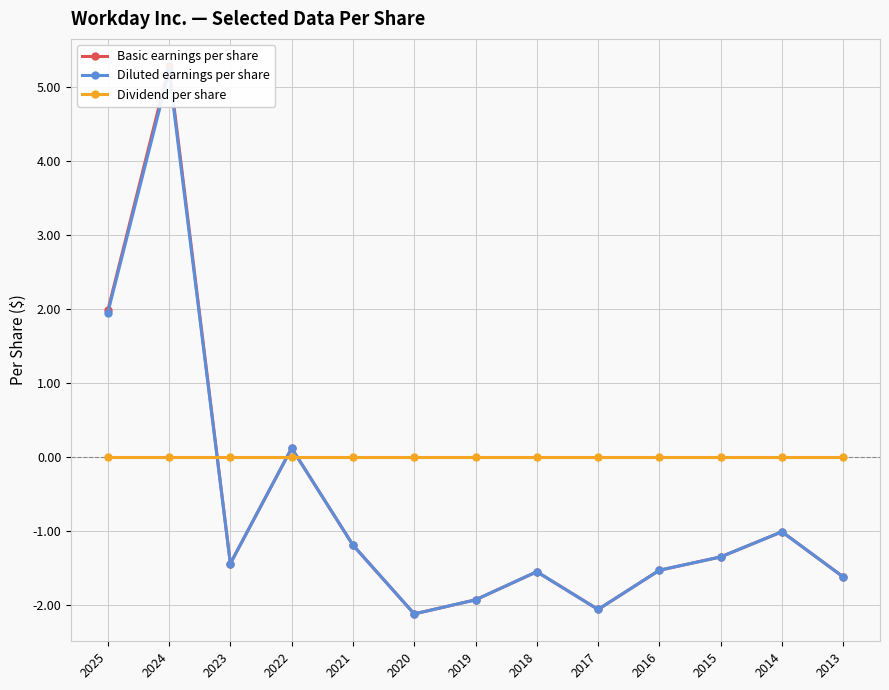

Is the value of Diluted earnings per share at 2015 greater than the value of Dividend per share at 2019?

No